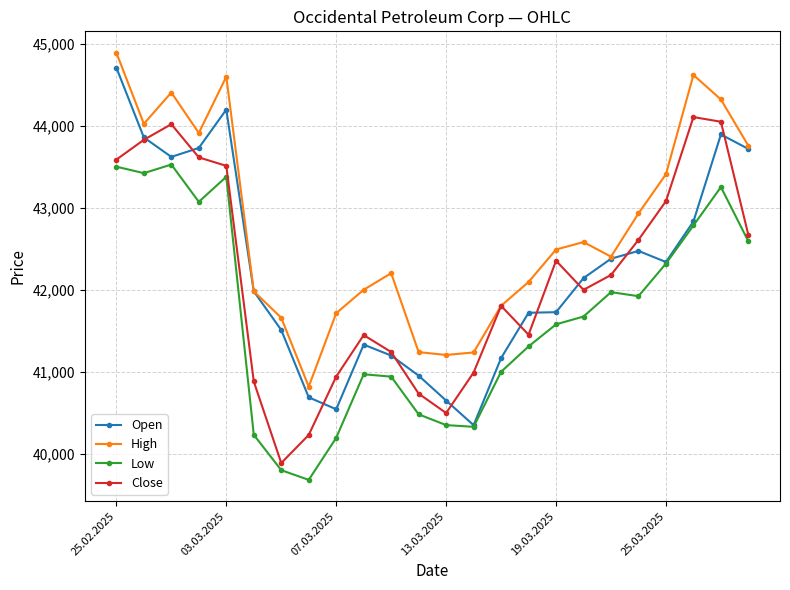

What is the minimum value shown in the chart?

39687